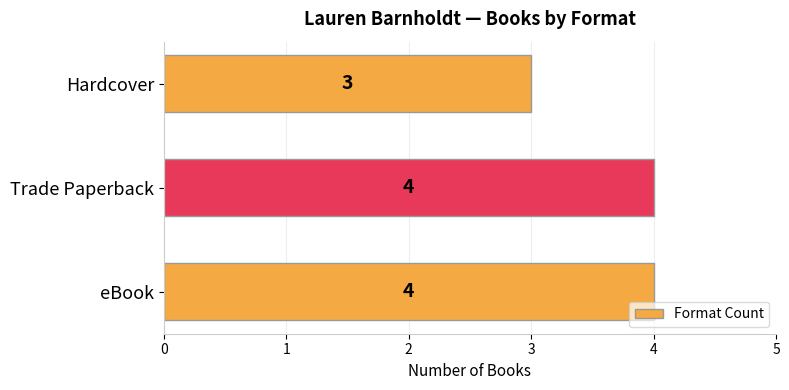

True or false: the data shows 2 at Hardcover.

False